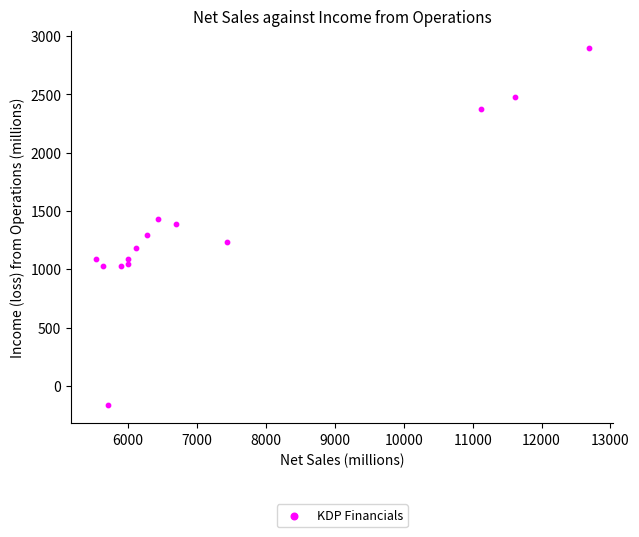

What is the range of Y values (max minus min)?

3062